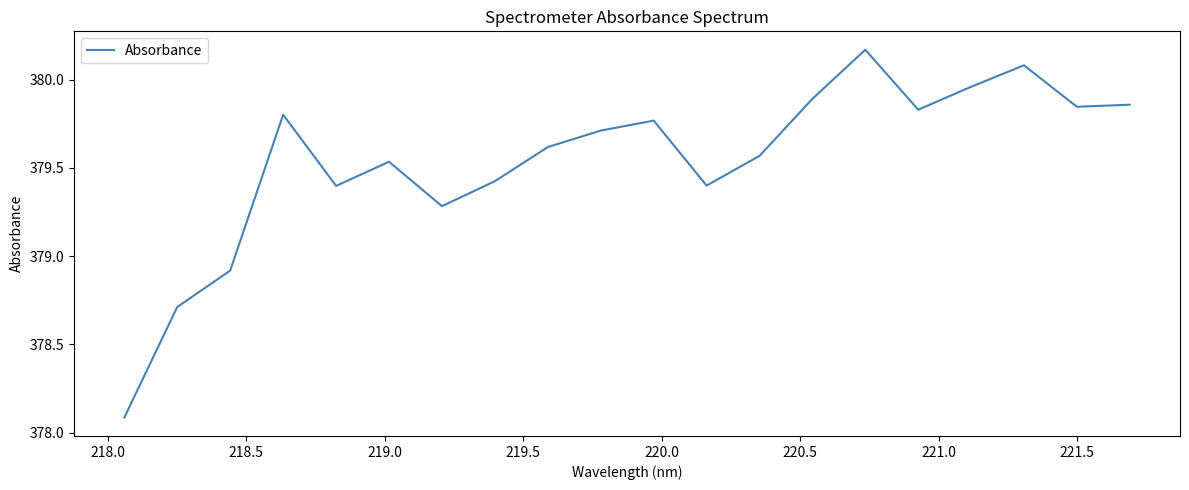

Is this an area chart (filled region under the line)?

No